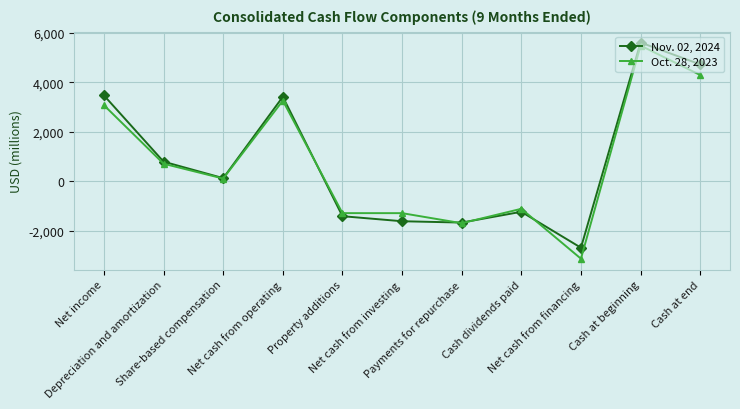

List the series in order of their peak value, lowest first.

Oct. 28, 2023, Nov. 02, 2024